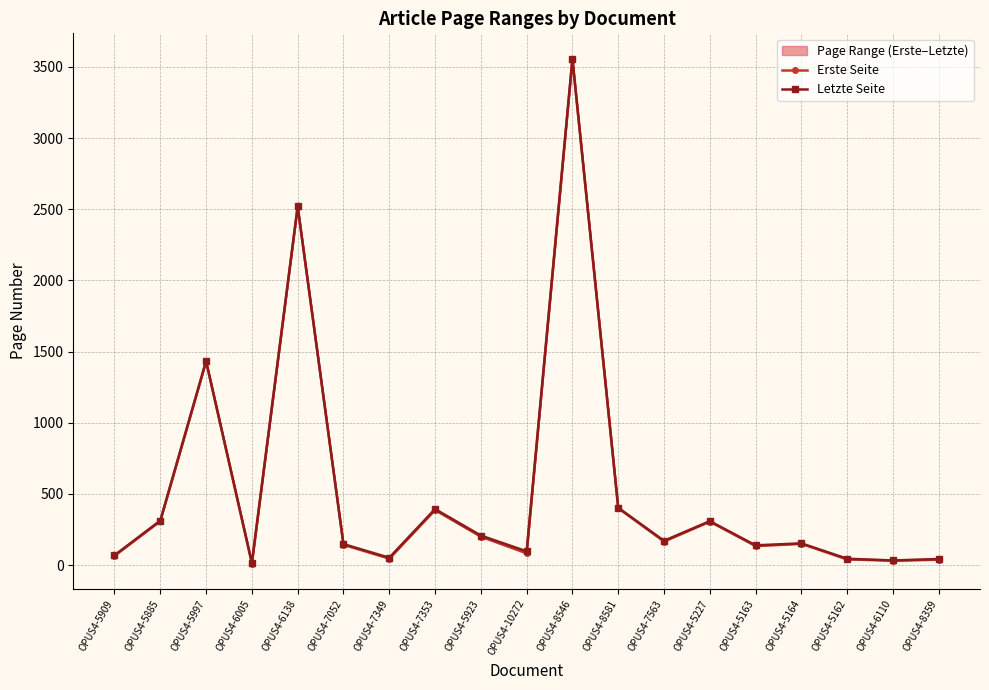

What is the minimum value shown in the chart?

11